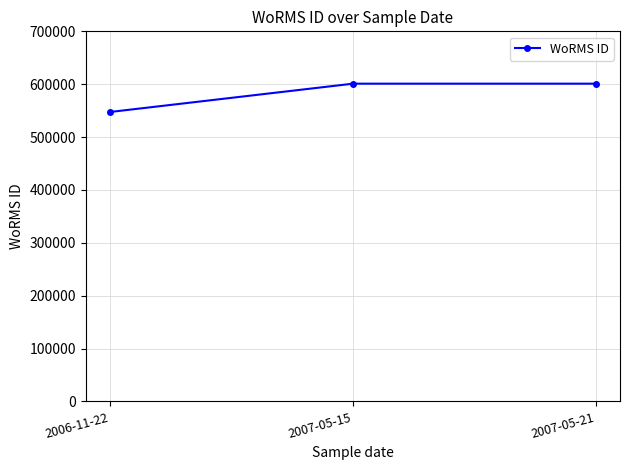

Count the number of categories in the chart.

3